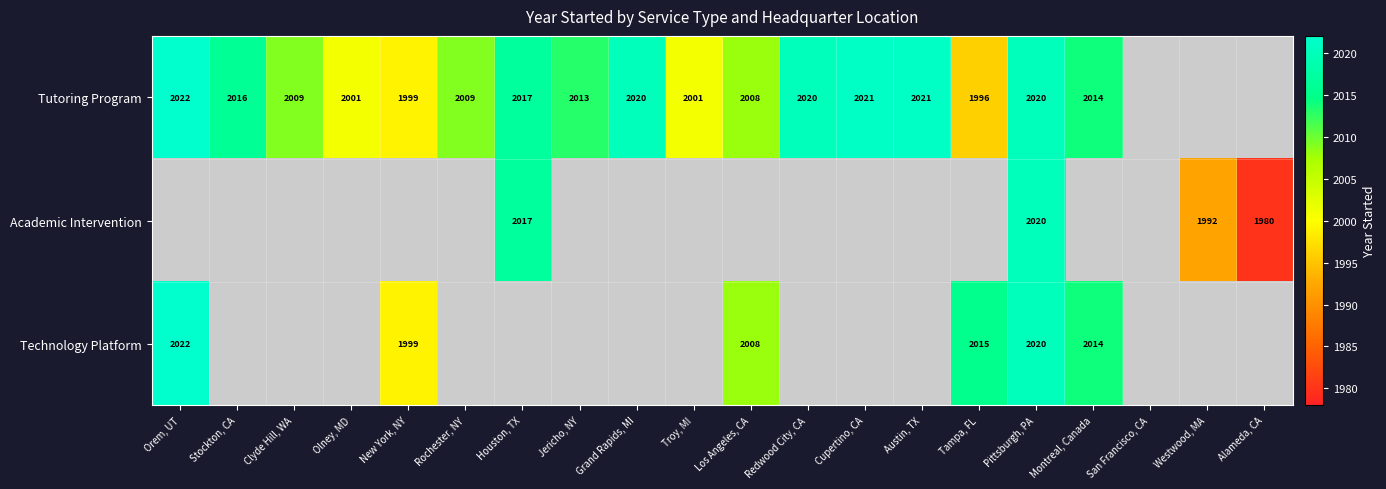

What is the sum of the Technology Platform values at Tampa, FL and Los Angeles, CA?

4023